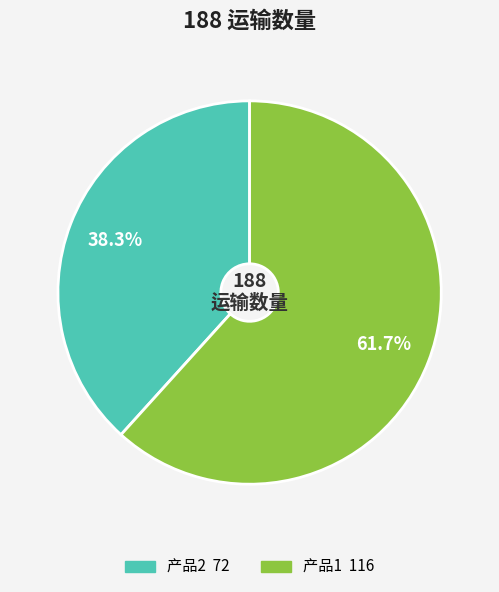

Is there any slice that represents more than half of the pie?

Yes